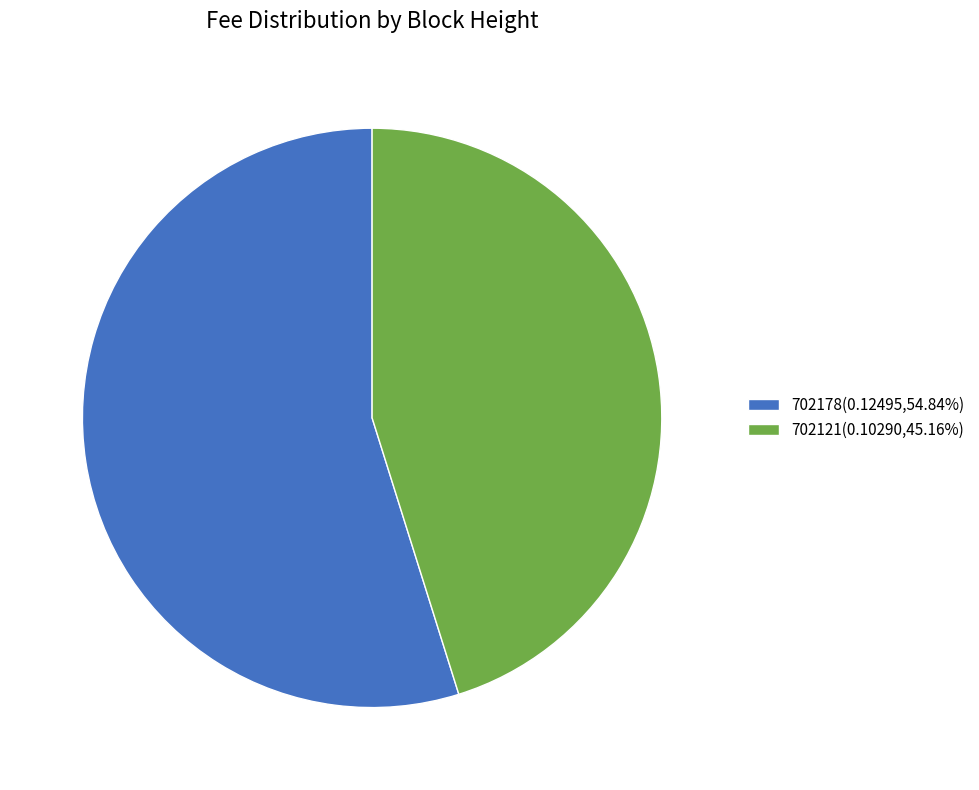

True or false: 702121 accounts for 32% of the total.

False